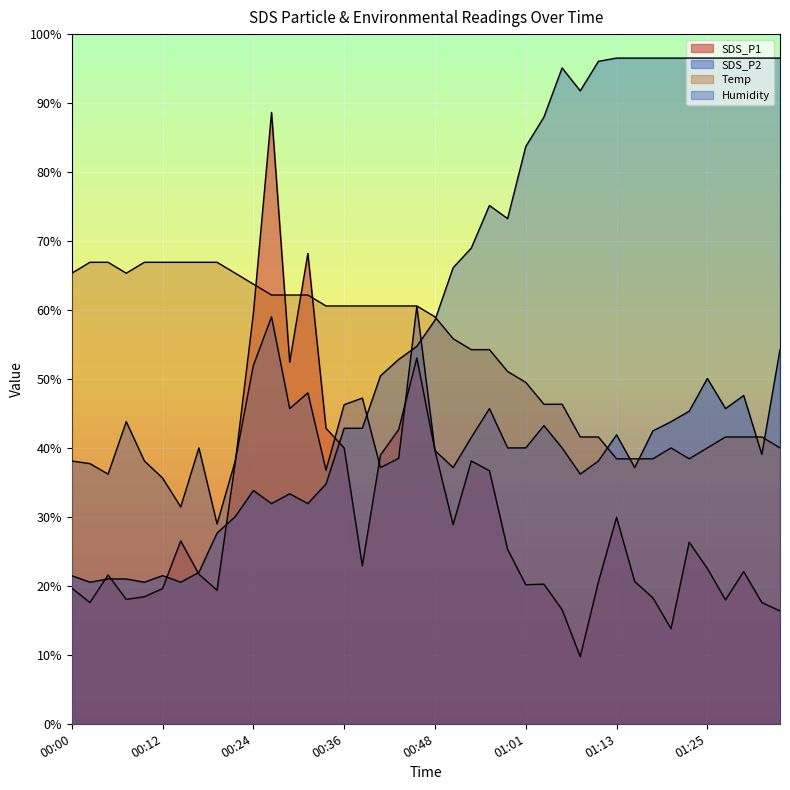

What is the difference between the second highest and second lowest values in the SDS_P1 series?

54.4